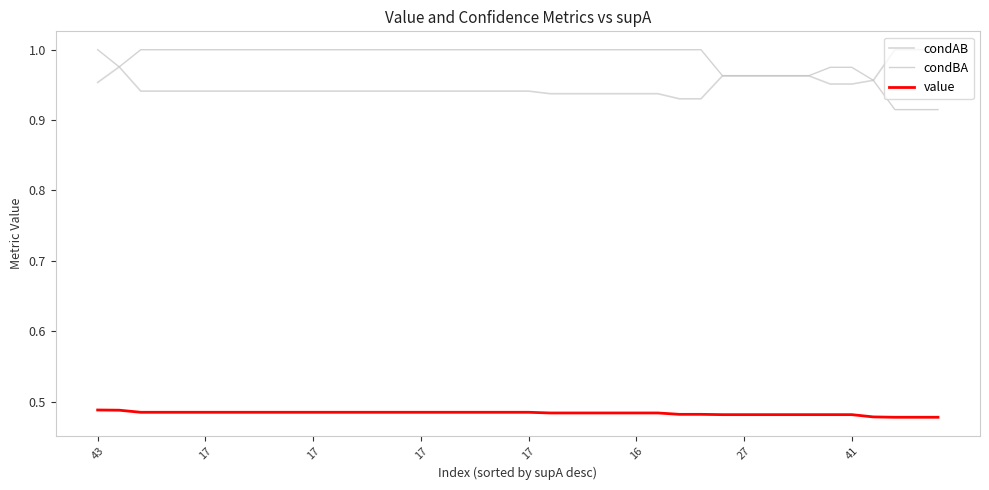

What is the value of the value point at the 14th from the left?

0.5